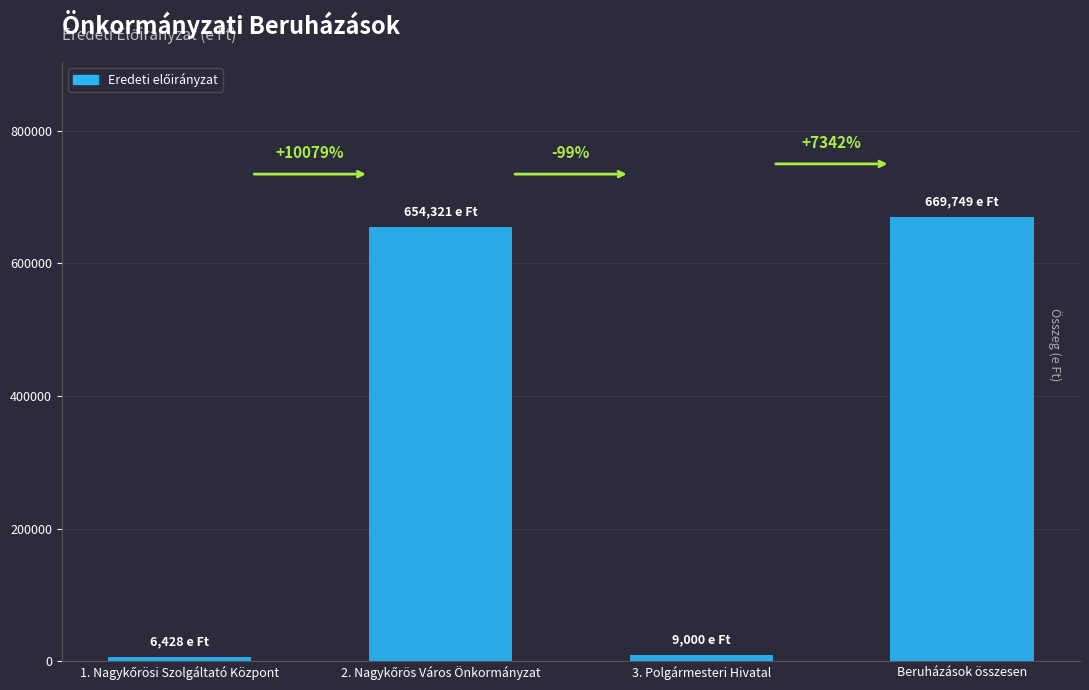

How many bars are there in total?

4